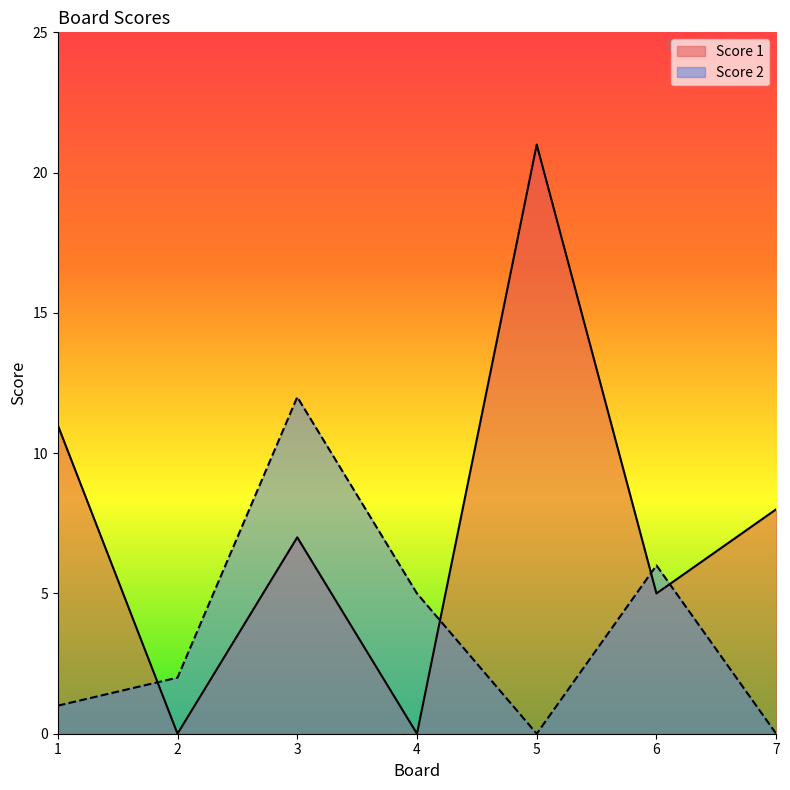

Reading left to right, list all the values displayed in this chart.

Score 1: 11	0	7	0	21	5	8
Score 2: 1	2	12	5	0	6	0